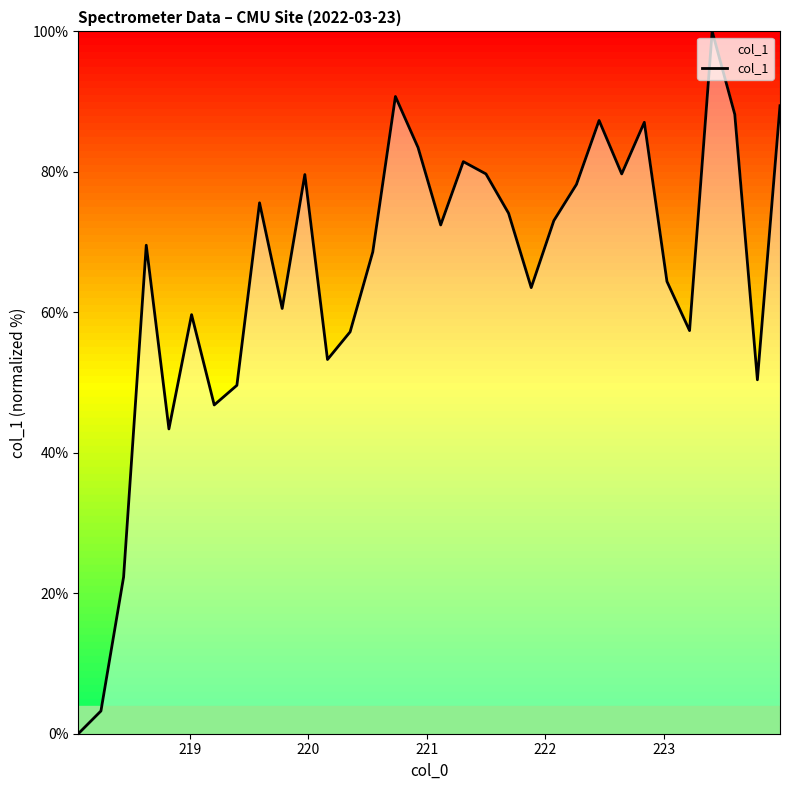

What is the greatest value displayed?

100.0